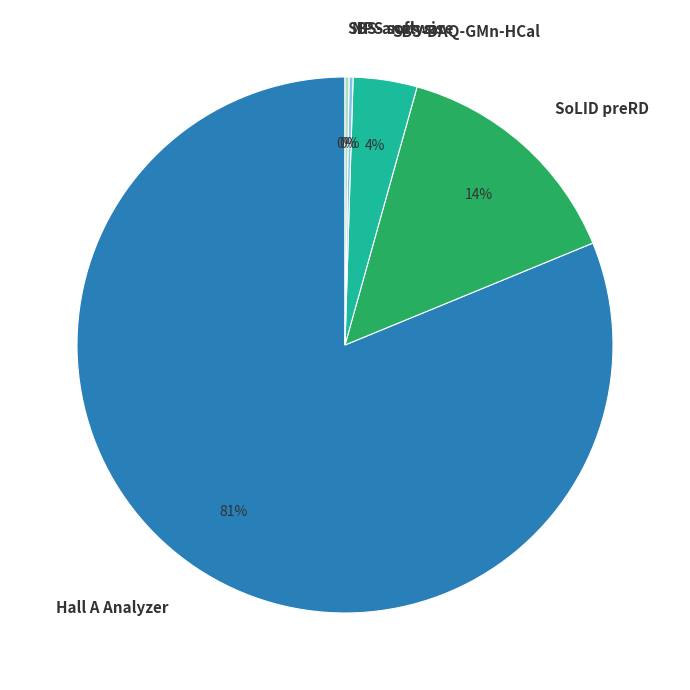

What is the largest slice in the pie chart?

Hall A Analyzer